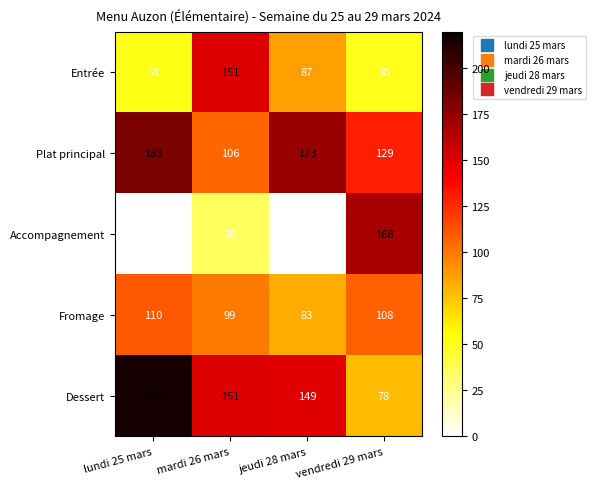

How many data points in Entrée are above 87?

1